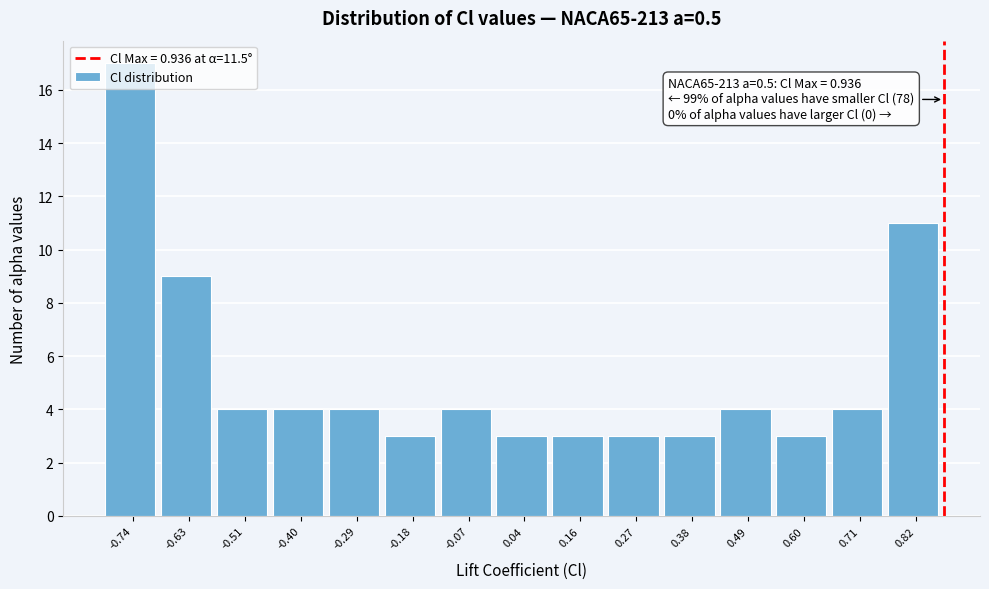

What is the average value?

5